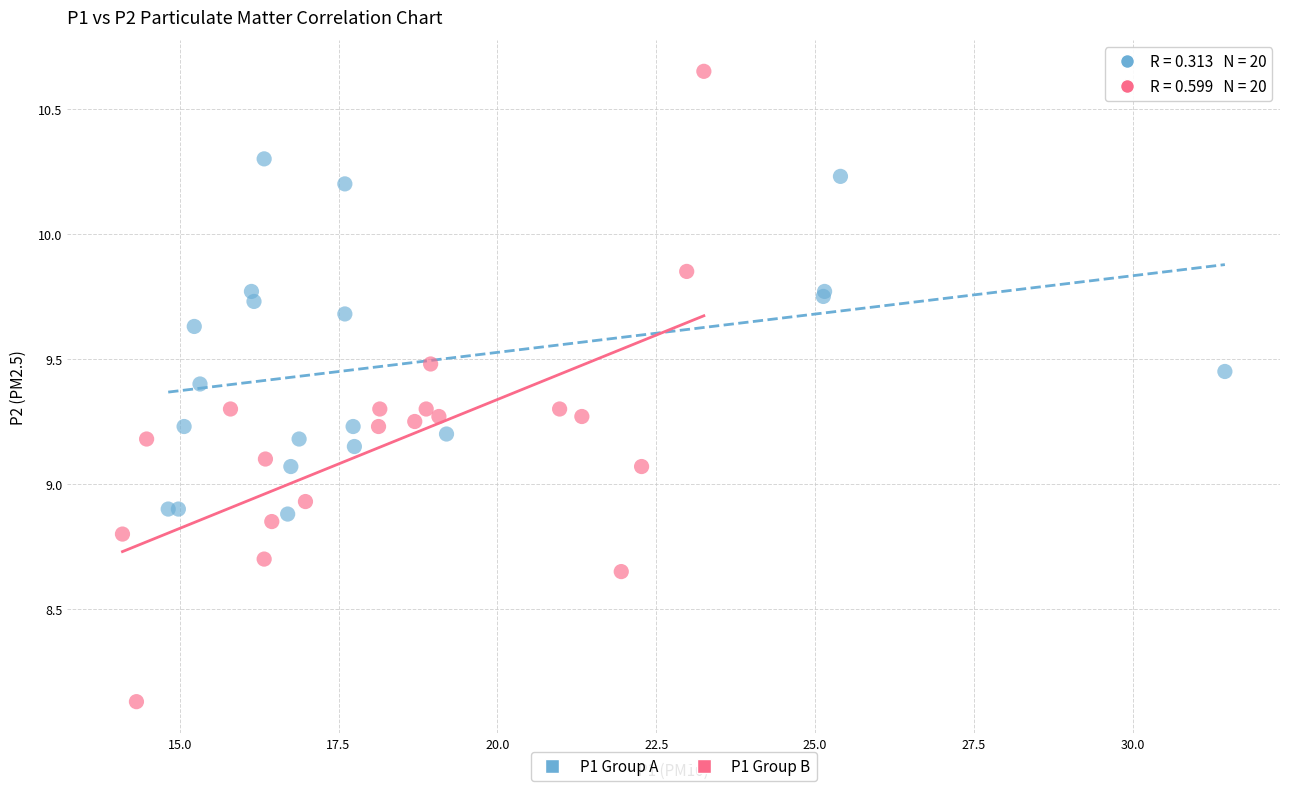

Which series has the widest spread of Y values?

P1 Group B